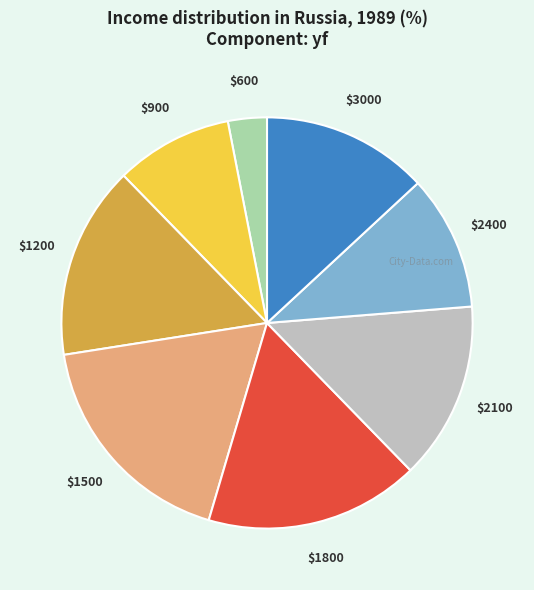

Is there any slice that represents more than half of the pie?

No